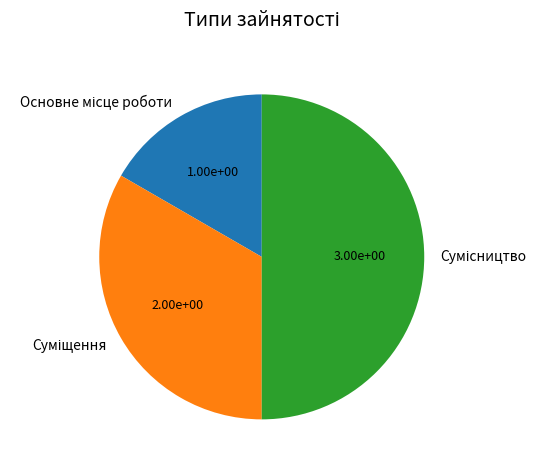

How many slices are in this pie chart?

3